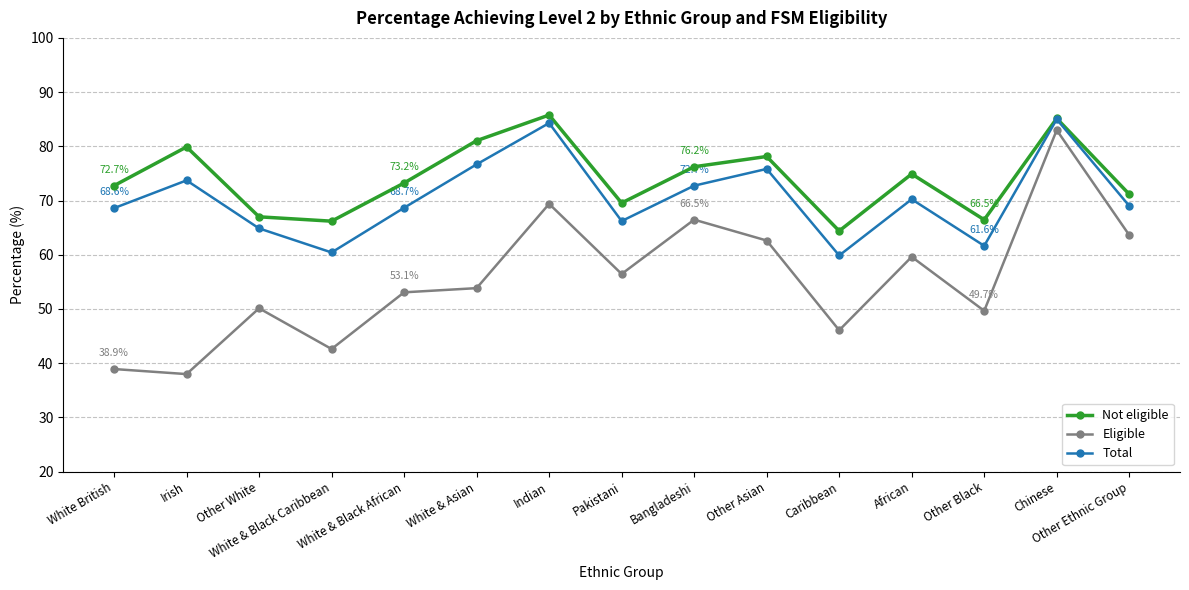

Is this an area chart (filled region under the line)?

No